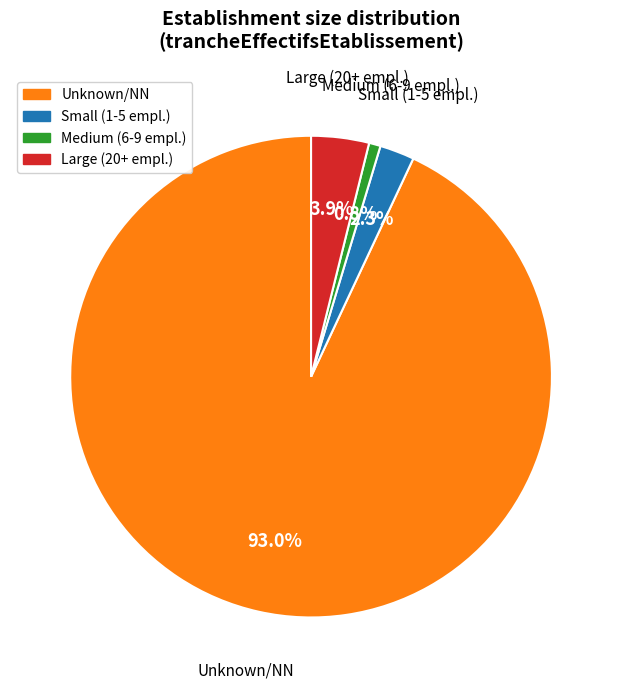

How many segments does this pie chart have?

4